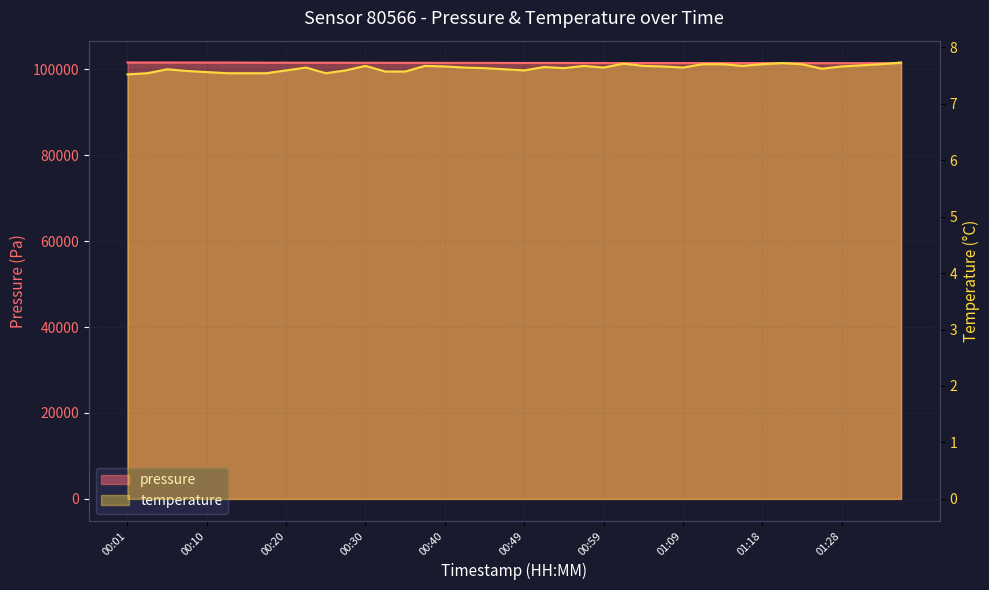

What is the total value across all series at 00:35?

101516.1